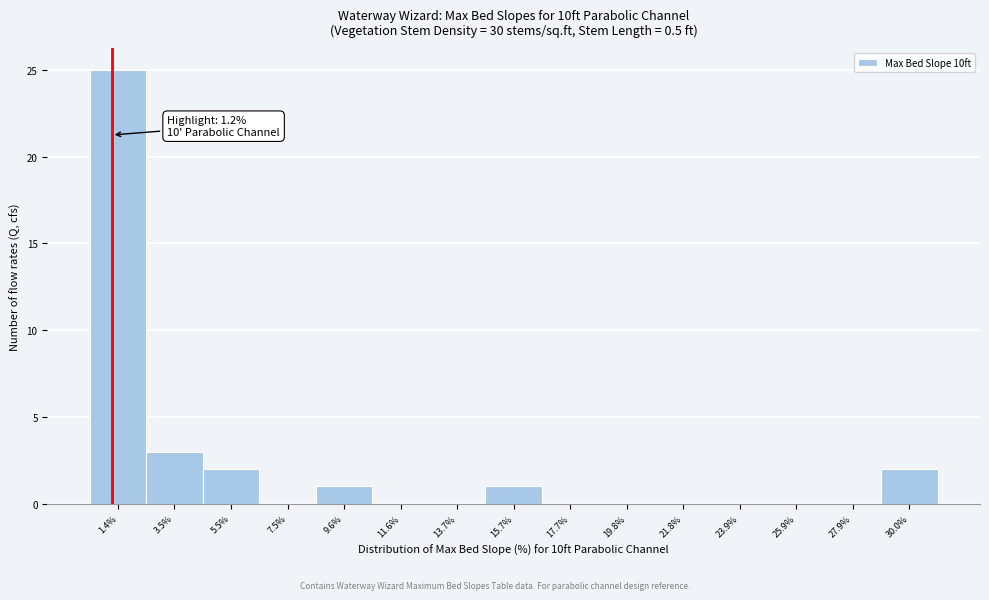

Which range on the x-axis has the tallest bar?

0.5 to 2.5